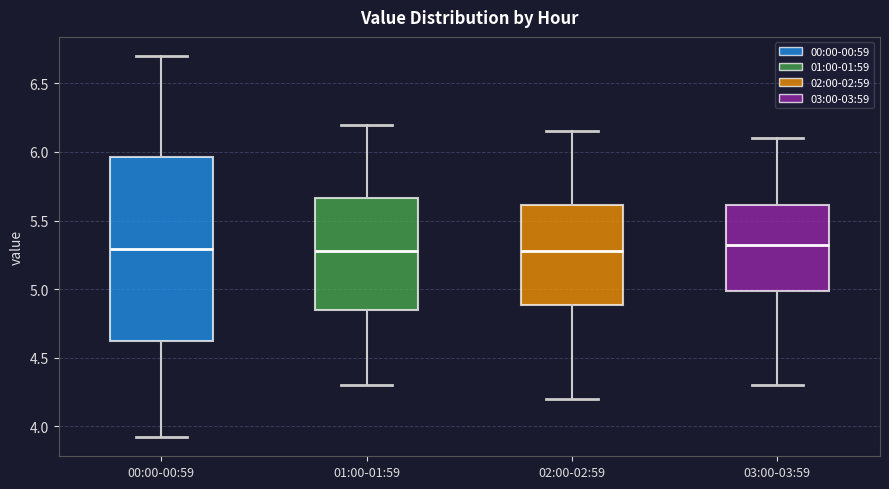

Where does the upper whisker of the box for 01:00-01:59 end on the y-axis? The values are not printed on the chart, so give them approximately, as read against the axis.

6.20